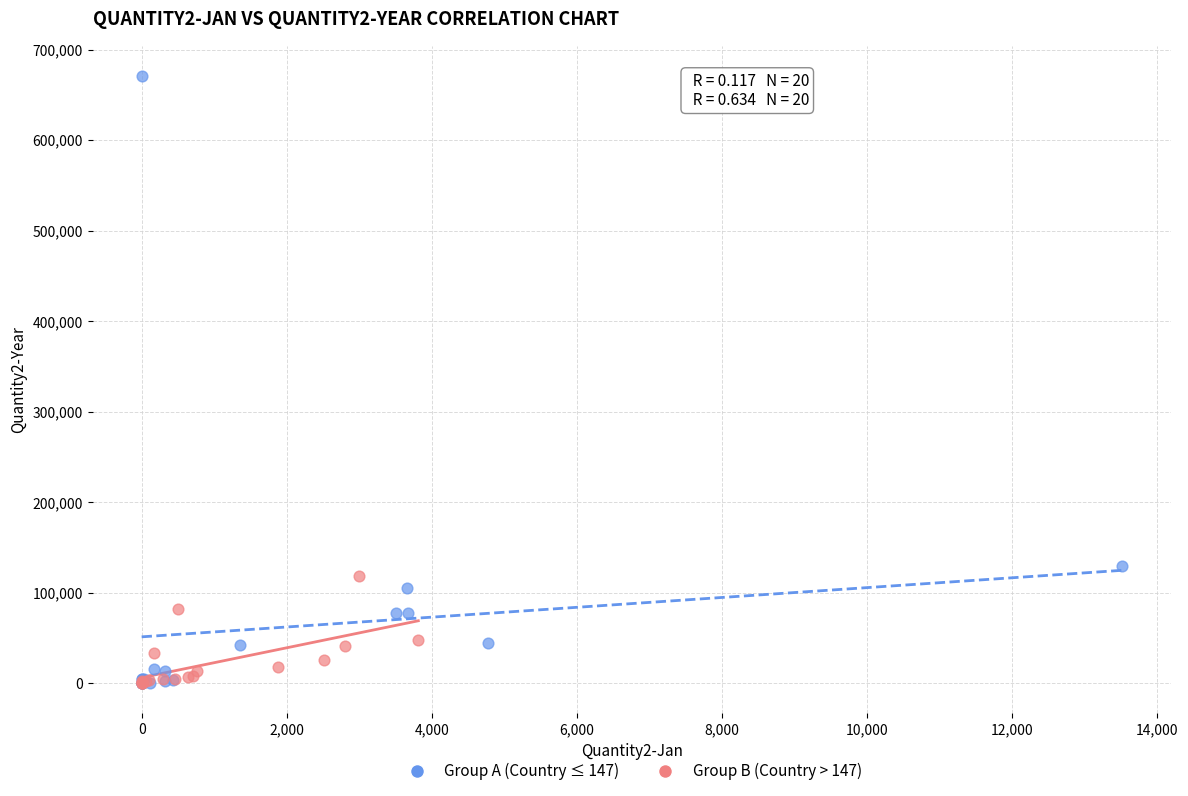

Which series has the widest spread of Y values?

Group A (Country ≤ 147)